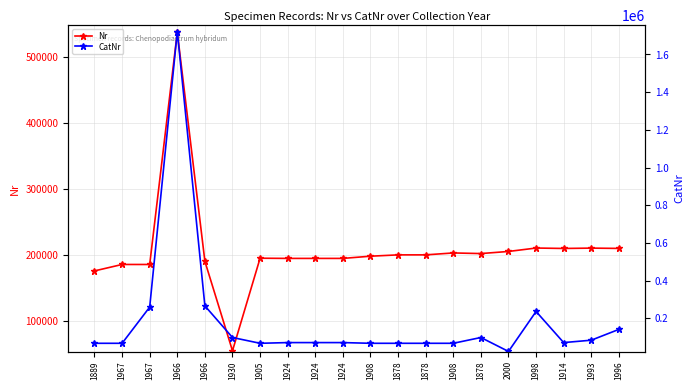

True or false: Nr and CatNr intersect in this chart.

True